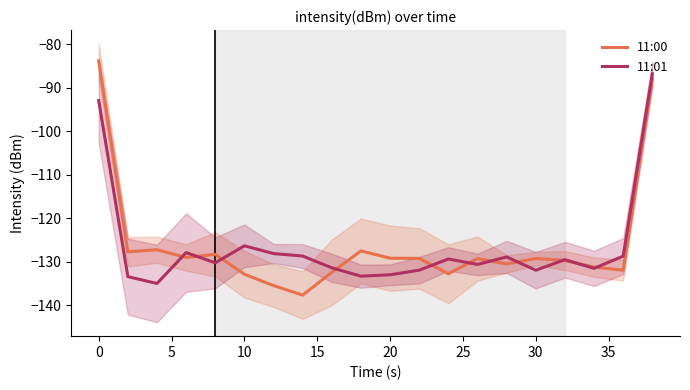

What is the minimum value for 11:01?

-135.0